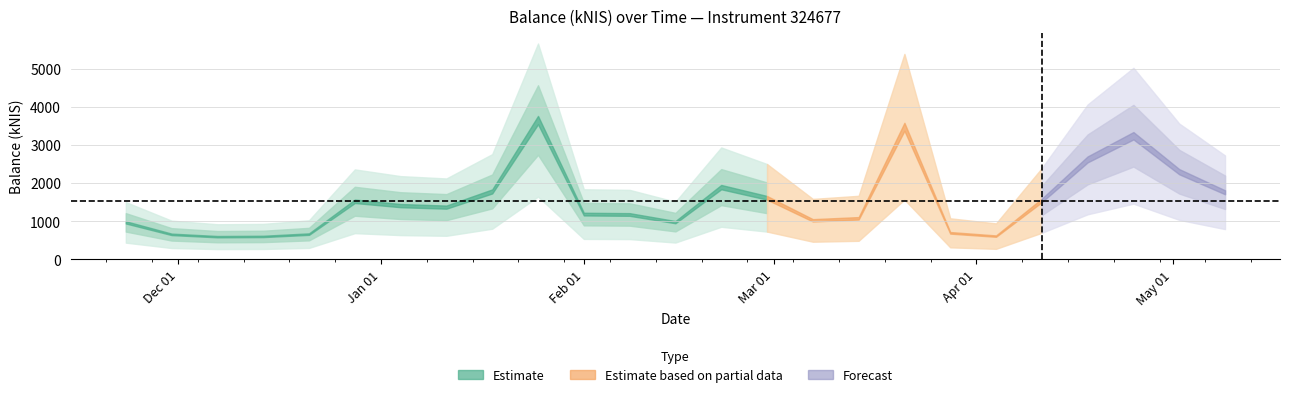

Which category has the highest value across all series?

2024-01-25